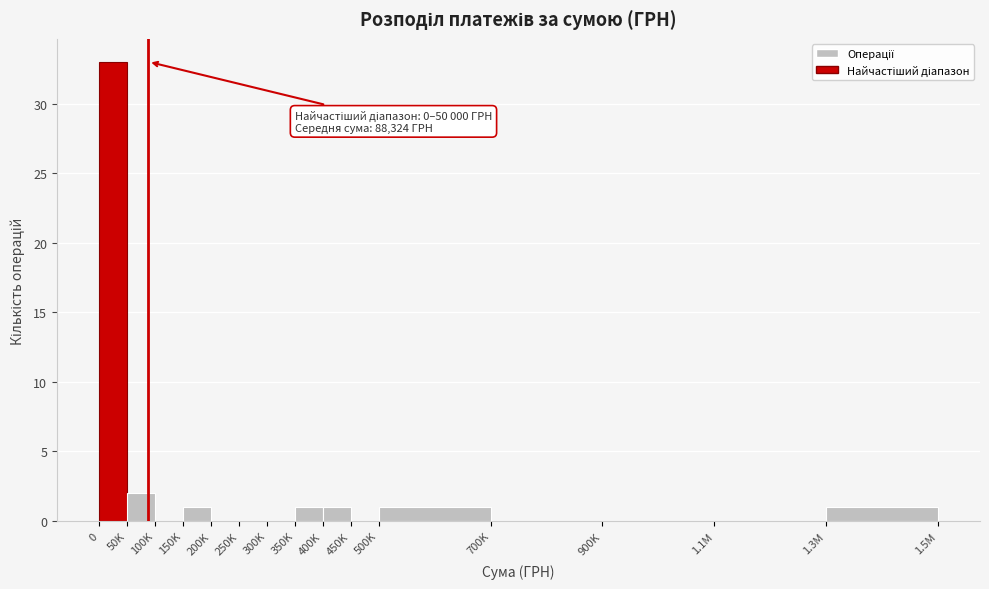

Reading left to right, list all the values displayed in this chart.

0=33	50K=2	100K=0	150K=1	200K=0	250K=0	300K=0	350K=1	400K=1	450K=0	500K=1	700K=0	900K=0	1.1М=0	1.3М=1